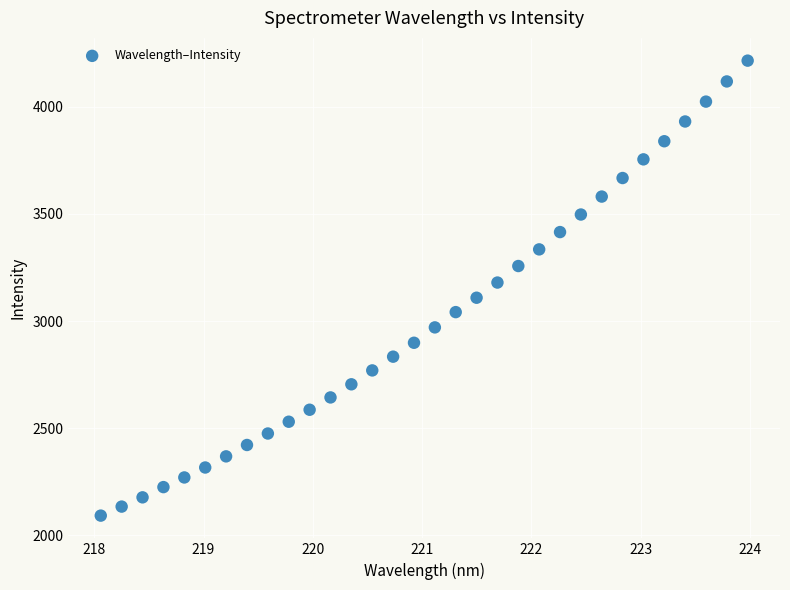

What is the range of X values (max minus min)?

5.9